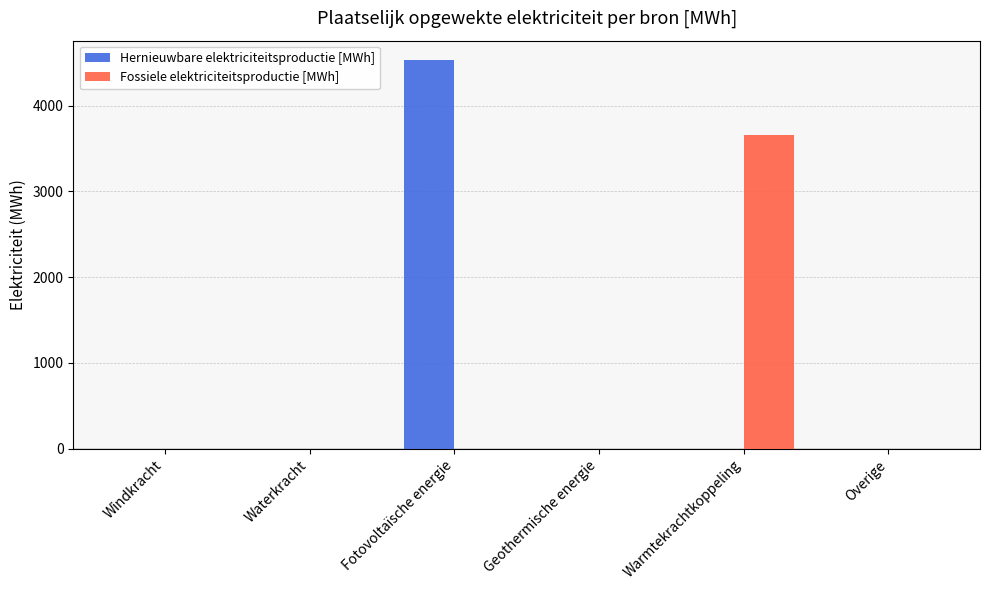

What is the highest value of the Fossiele elektriciteitsproductie [MWh] series?

3653.5